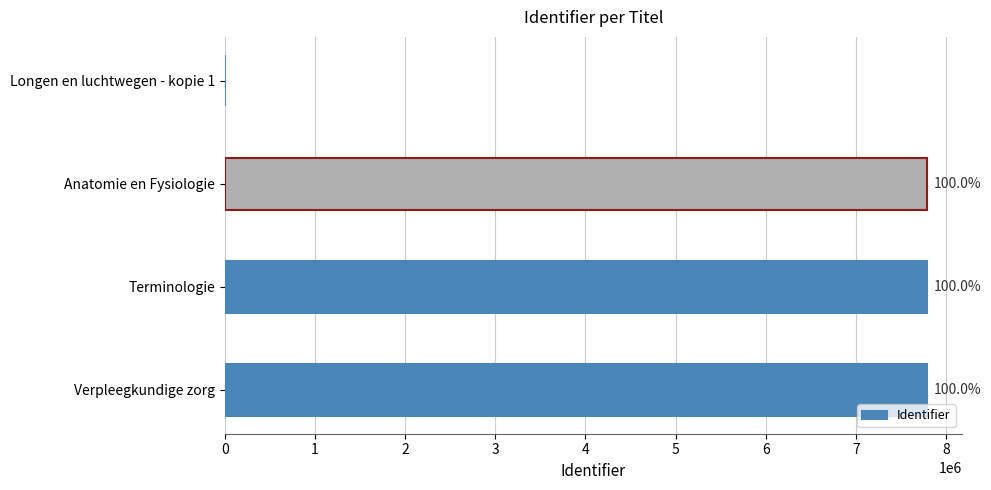

What is the maximum value shown in the chart?

7786766